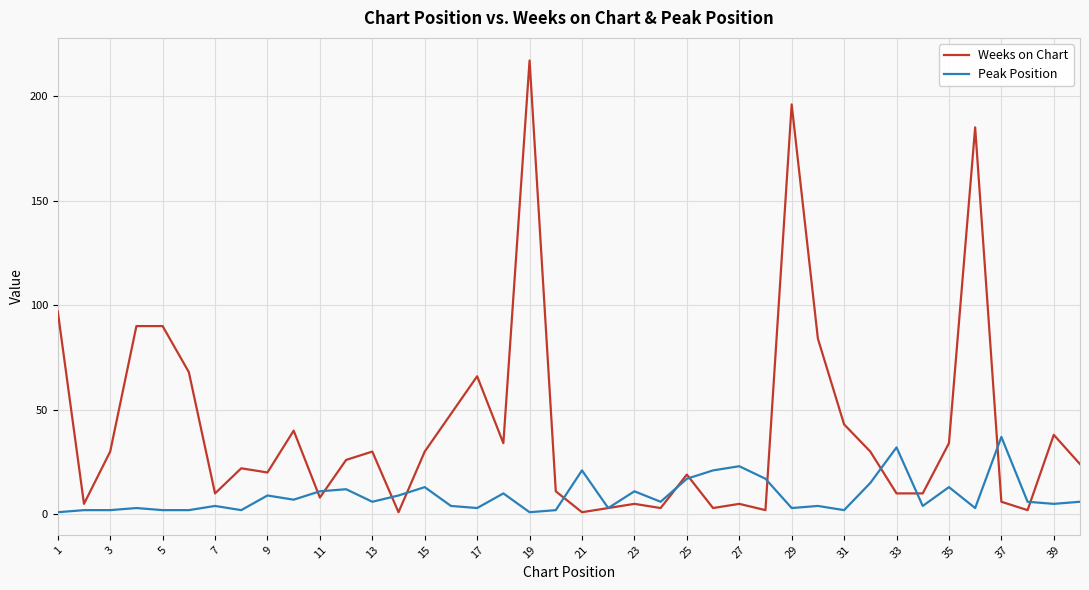

Which series has the largest range (max minus min)?

Weeks on Chart